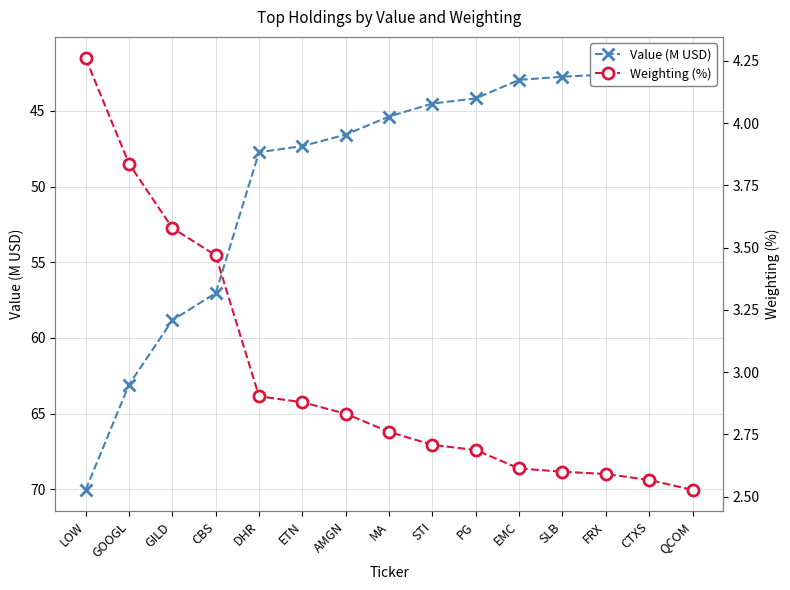

True or false: Weighting (%) has a value of 2.6 at EMC.

True